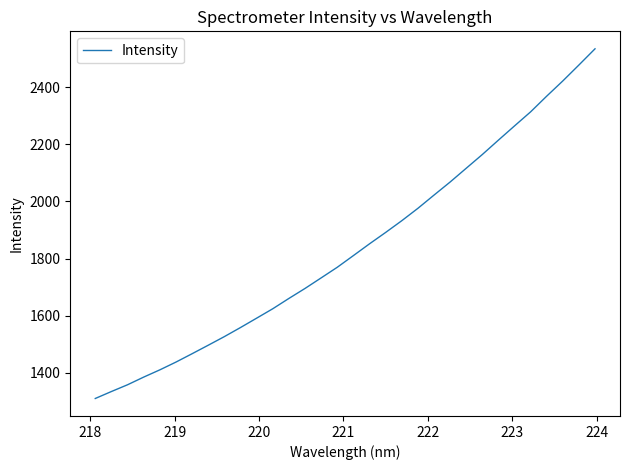

What is the difference between the maximum and minimum values?

1223.2